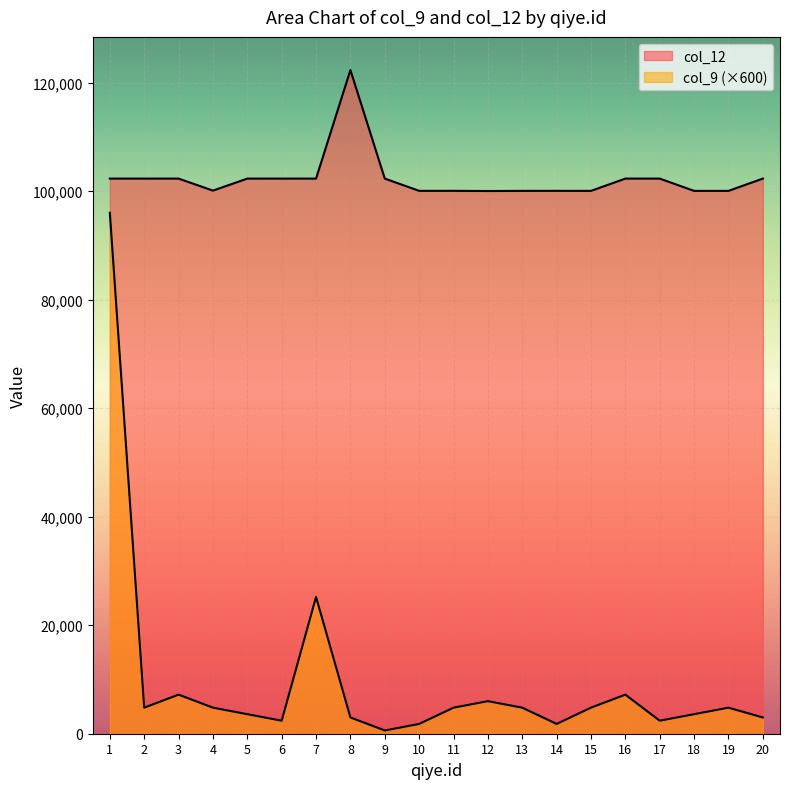

What is the value of the col_9 point at the 17th from the left?

2400